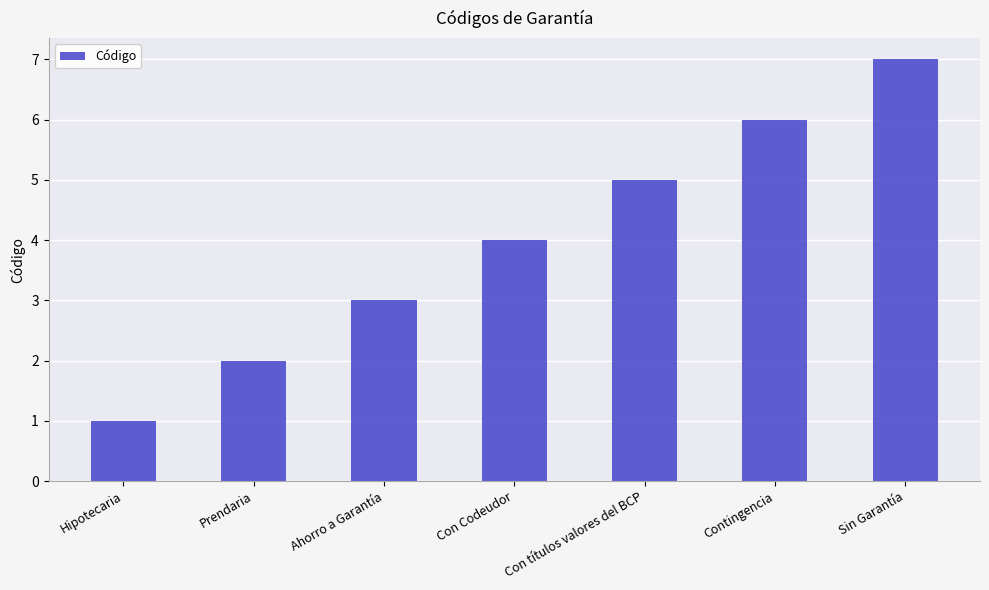

What is the minimum value shown in the chart?

1